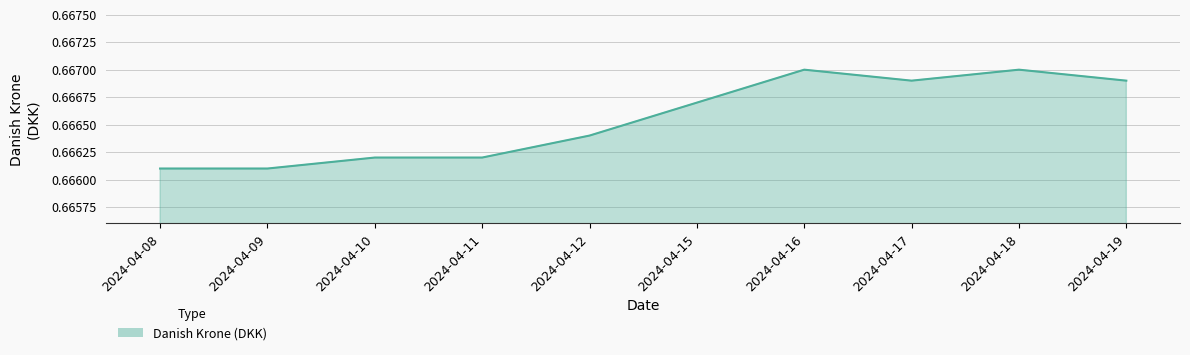

Which has a higher value, 2024-04-12 or 2024-04-19?

2024-04-19